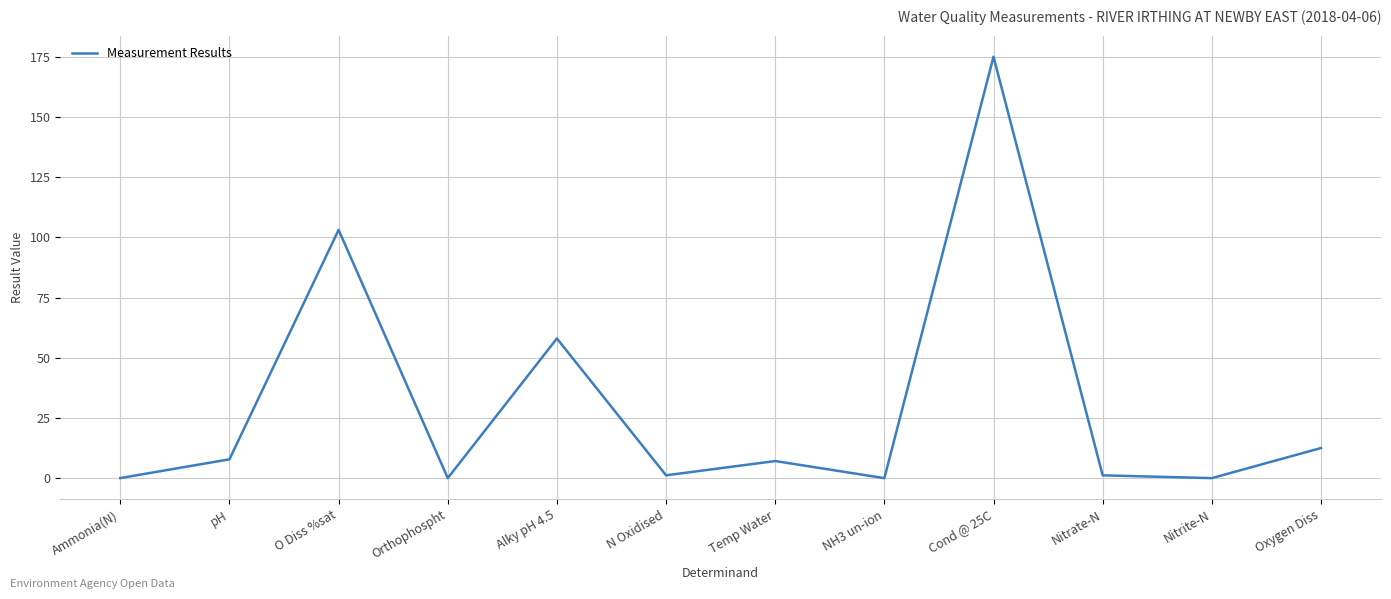

At which category does the data reach its first local peak?

O Diss %sat